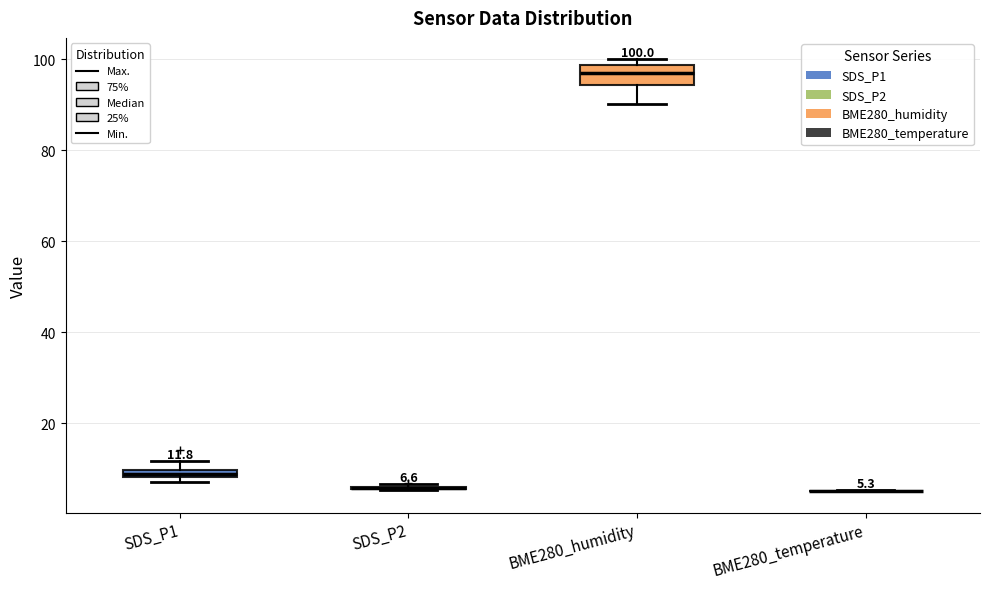

Which box is the tallest, from its lower edge to its upper edge?

BME280_humidity